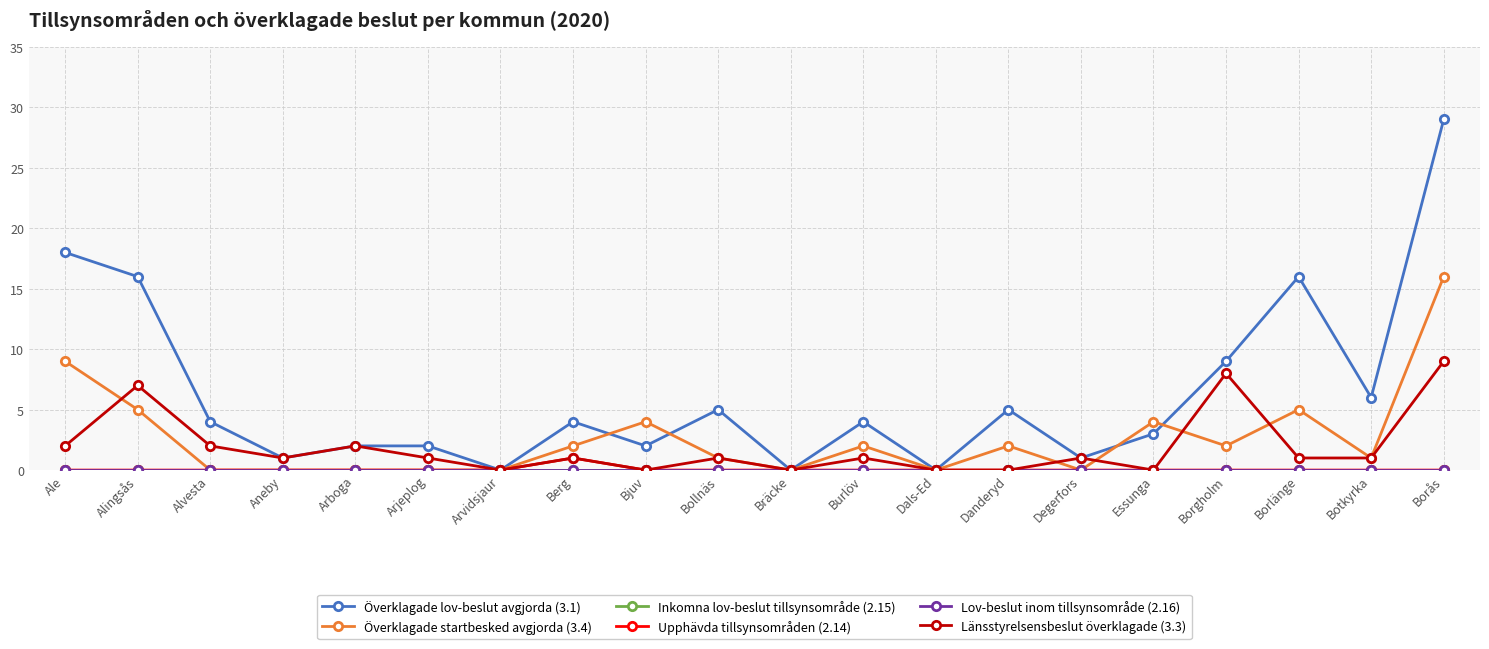

Is this an area chart (filled region under the line)?

No